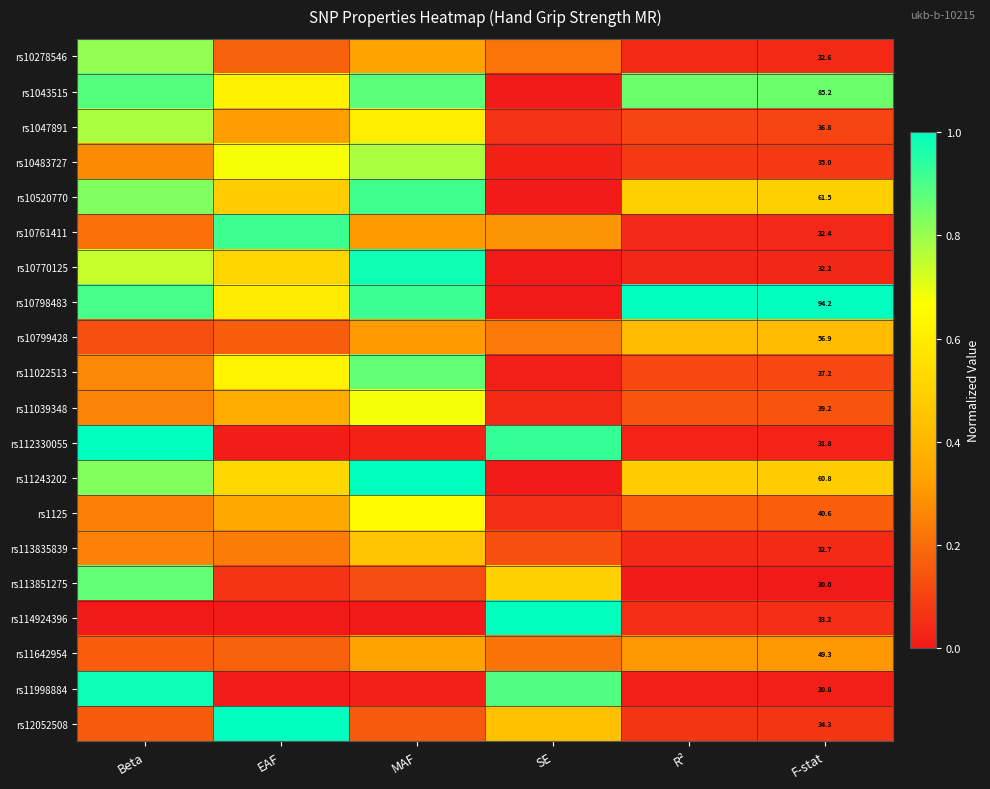

What is the sum of all rs10798483 values?

4.4